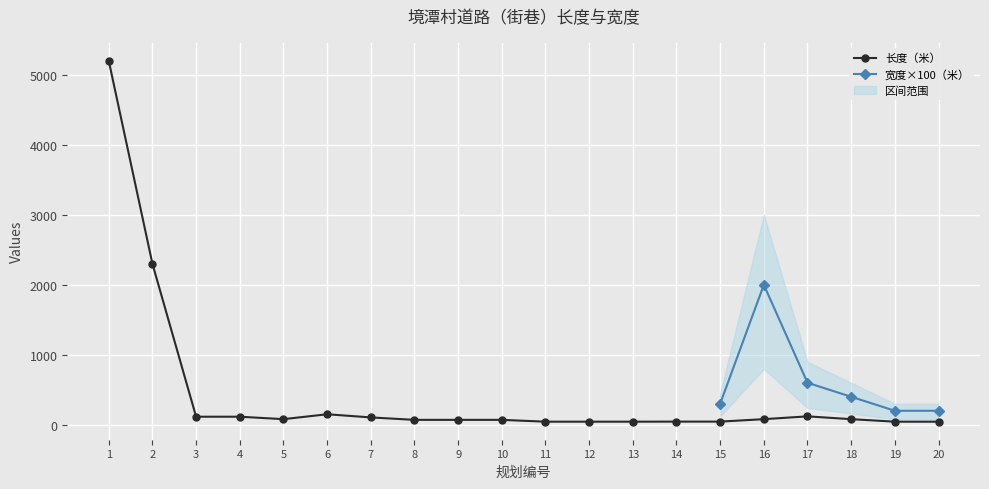

What is the change in value from 1 to 15?

-5155